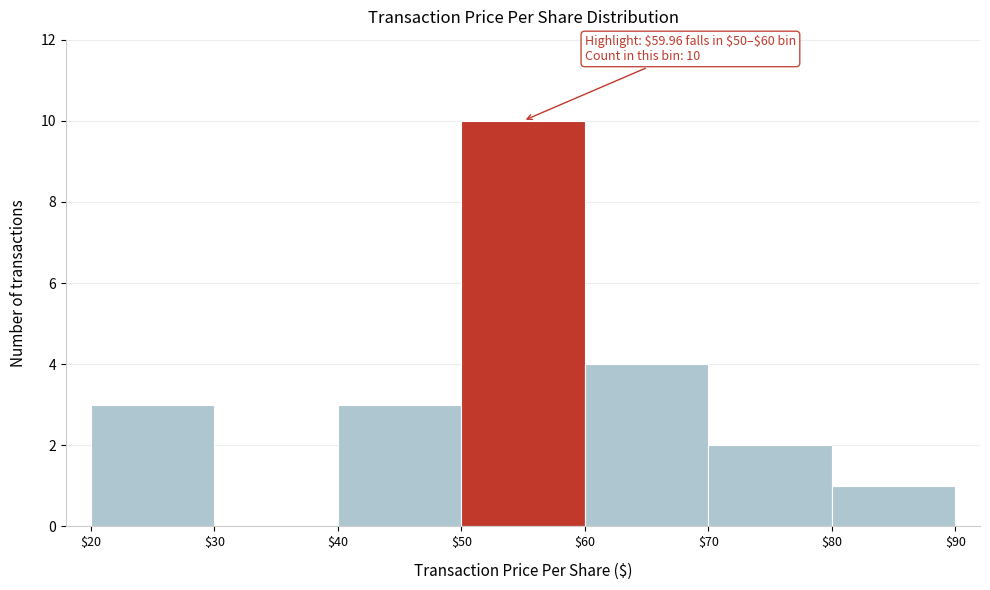

Over which range of the x-axis is the bar tallest?

$50 to $60